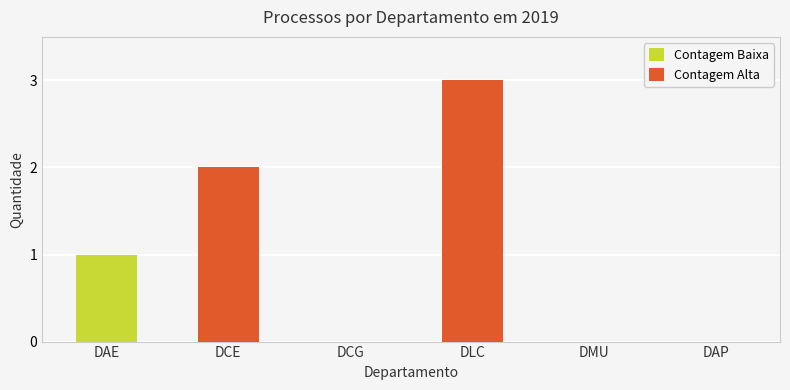

What is the label of the 2nd bar from the left?

DCE